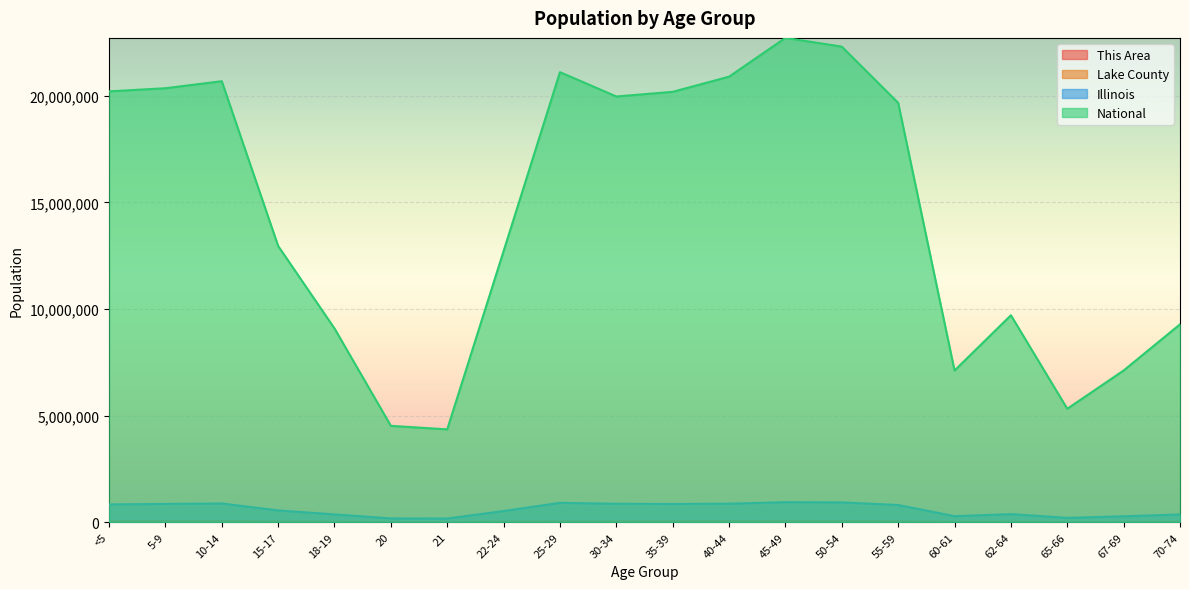

What value does the National series have at 67-69, to the nearest 100?

7115400